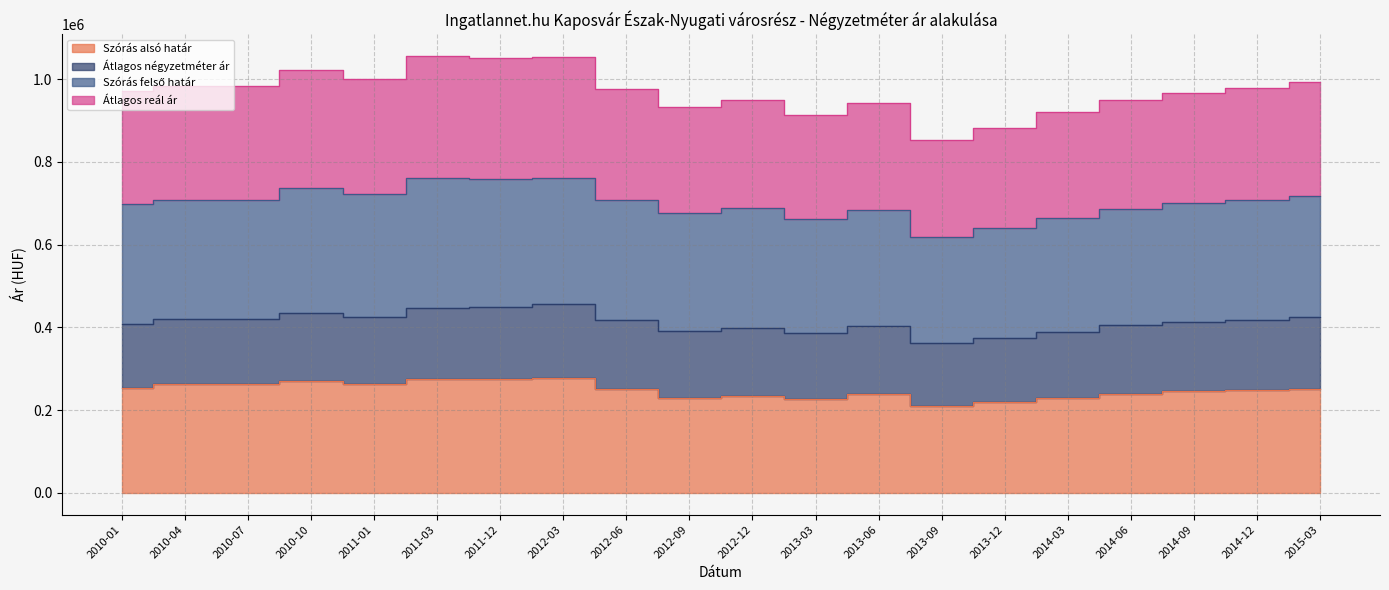

What is the smallest value displayed?

210952